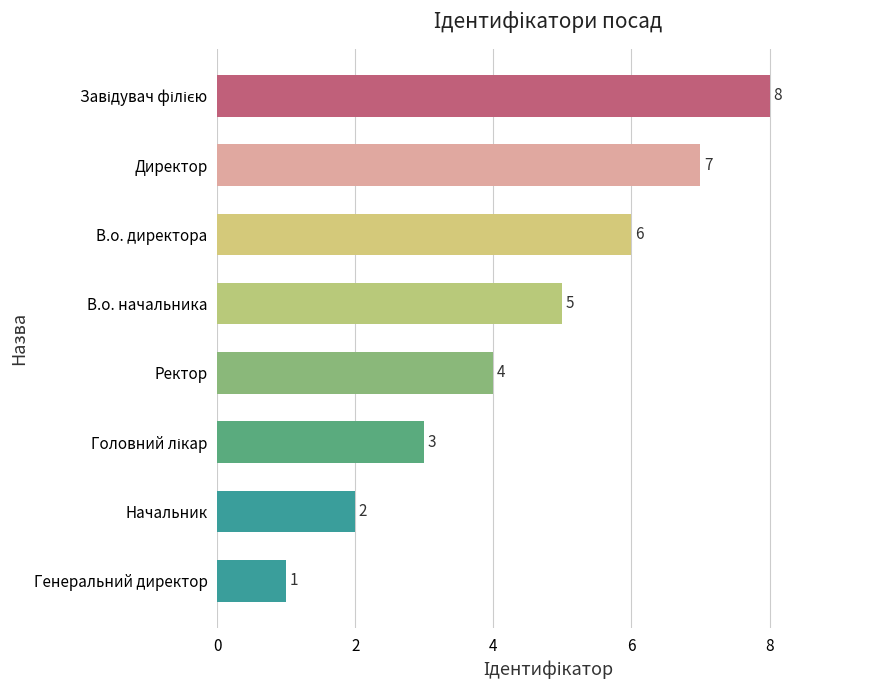

The value at Начальник is 1. True or false?

False